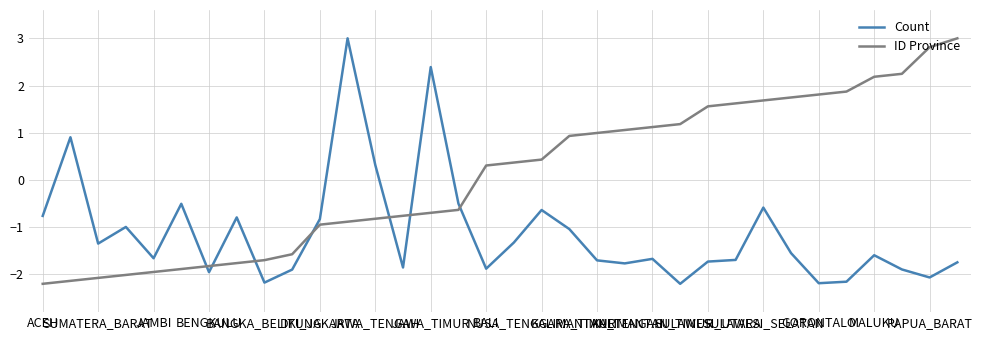

List the series in order of their overall mean, lowest first.

Count, ID Province